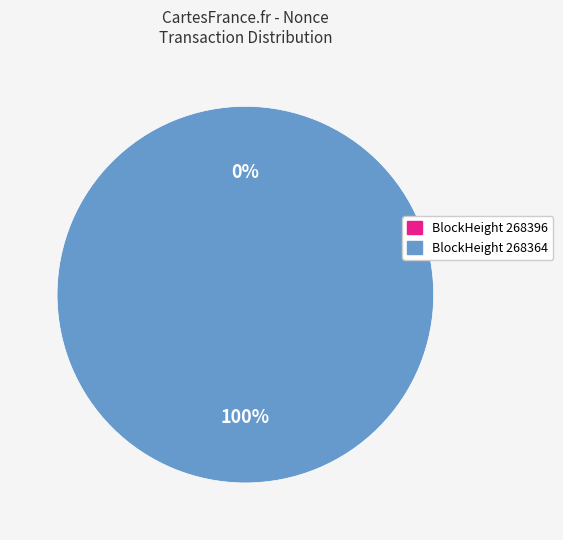

What percentage do 268364 and 268396 together represent?

100.0%